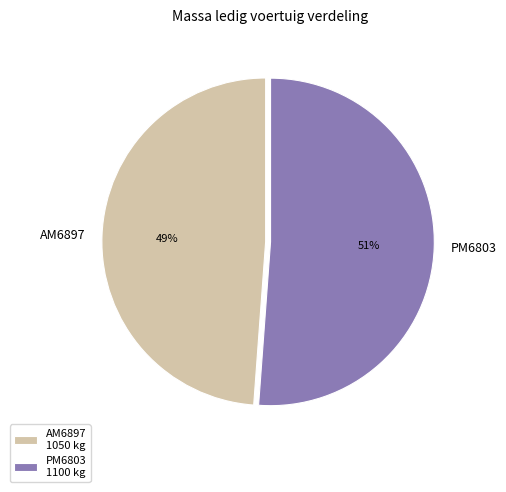

Which category has the biggest portion of the pie?

PM6803